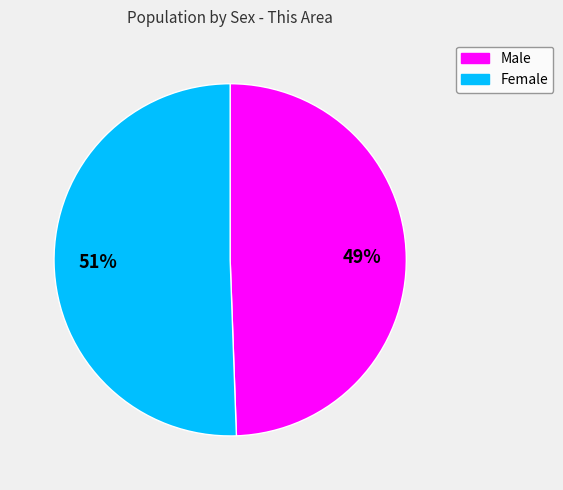

Which slice is the largest?

Female